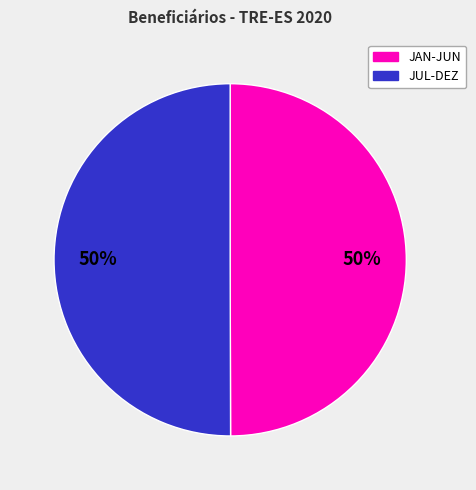

To the nearest percent, what is the average slice percentage?

50%